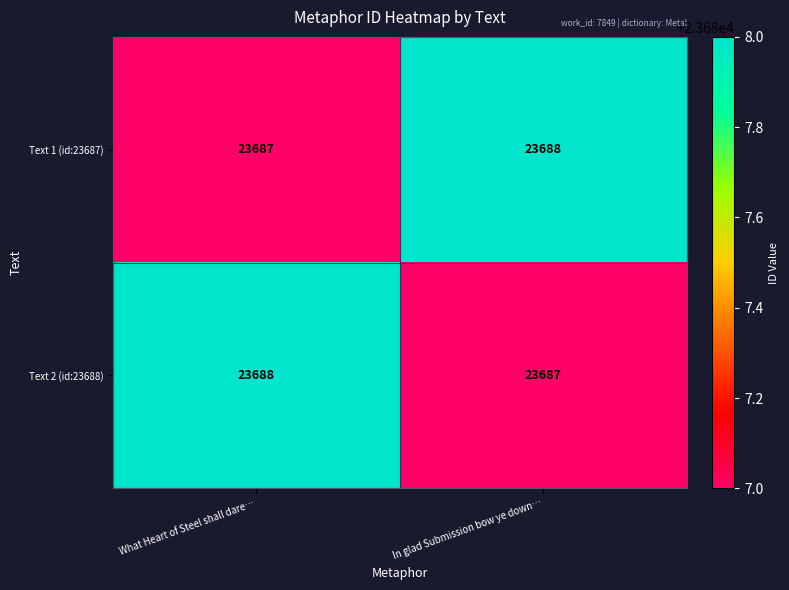

What is the lowest value of the Text 1 (id:23687) series?

23687